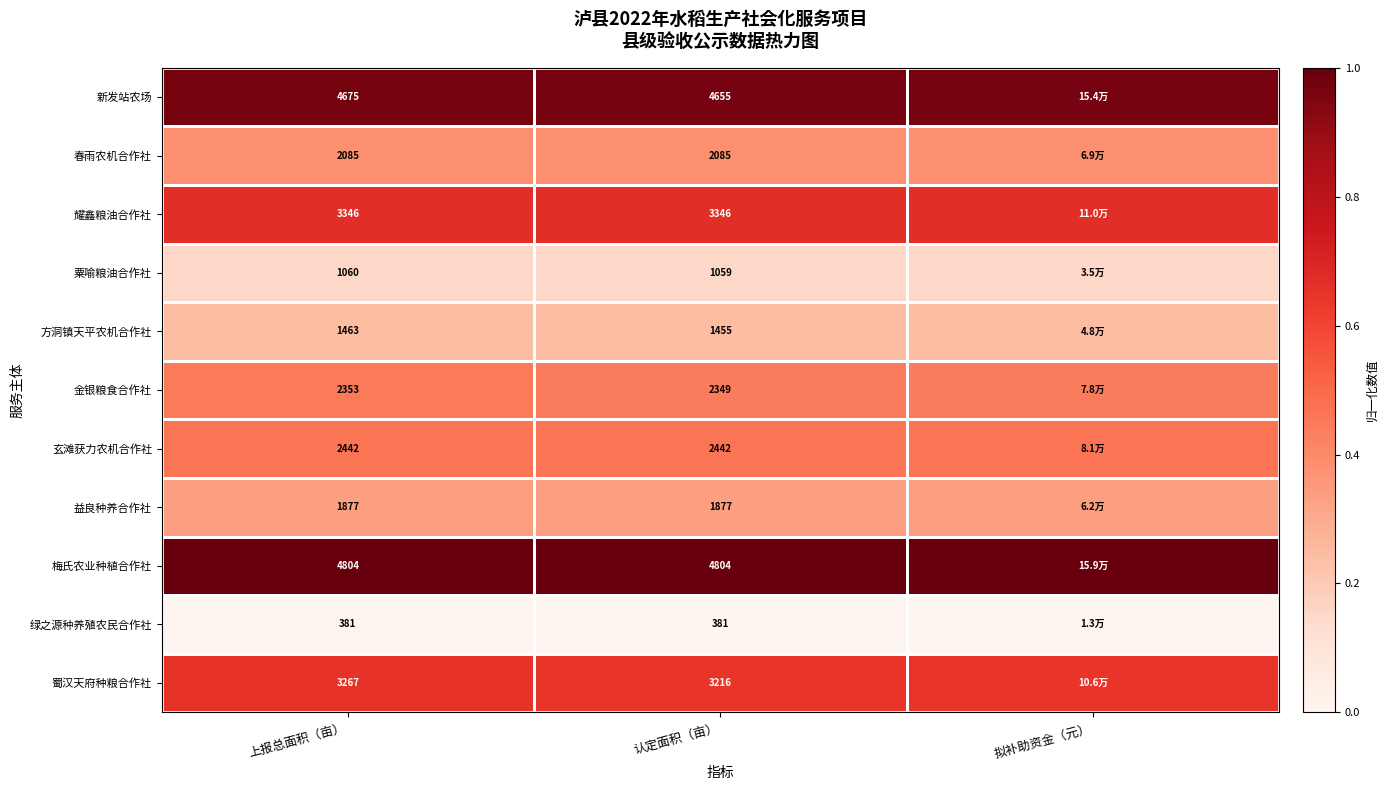

Rank the series at 认定面积（亩） from highest to lowest value.

梅氏农业种植合作社, 新发站农场, 耀鑫粮油合作社, 蜀汉天府种粮合作社, 玄滩获力农机合作社, 金银粮食合作社, 春雨农机合作社, 益良种养合作社, 方洞镇天平农机合作社, 粟喻粮油合作社, 绿之源种养殖农民合作社